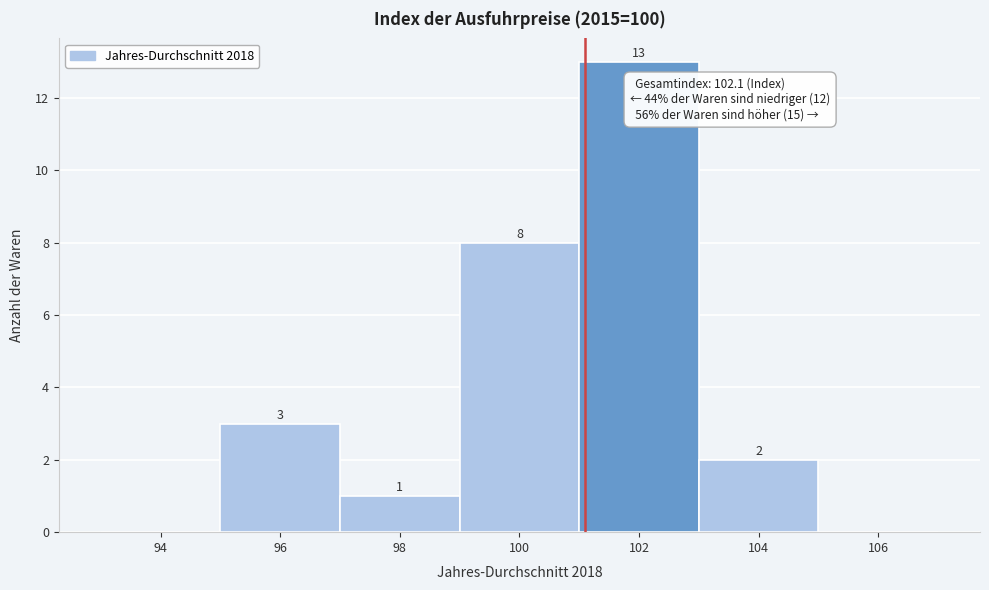

Reading left to right, transcribe all the data shown in this chart.

94=0	96=3	98=1	100=8	102=13	104=2	106=0